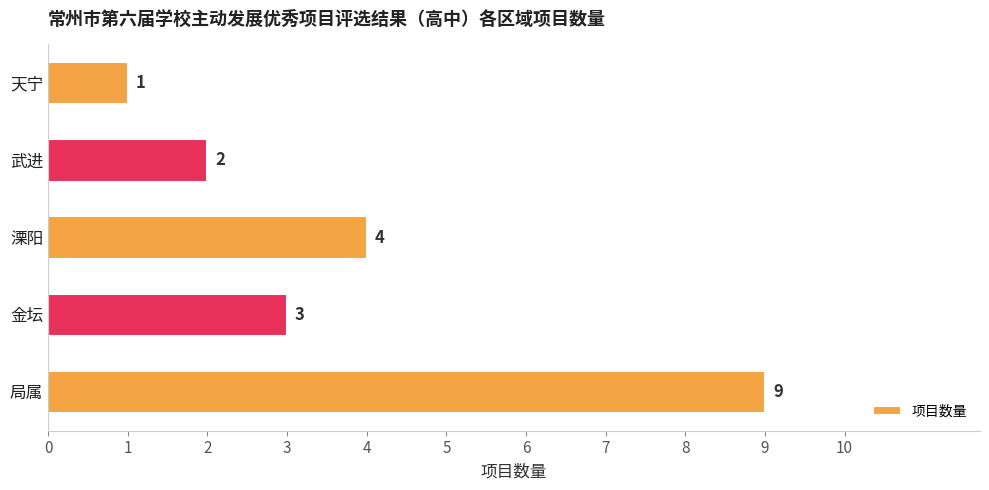

Where is the data nearest to the value 5?

溧阳